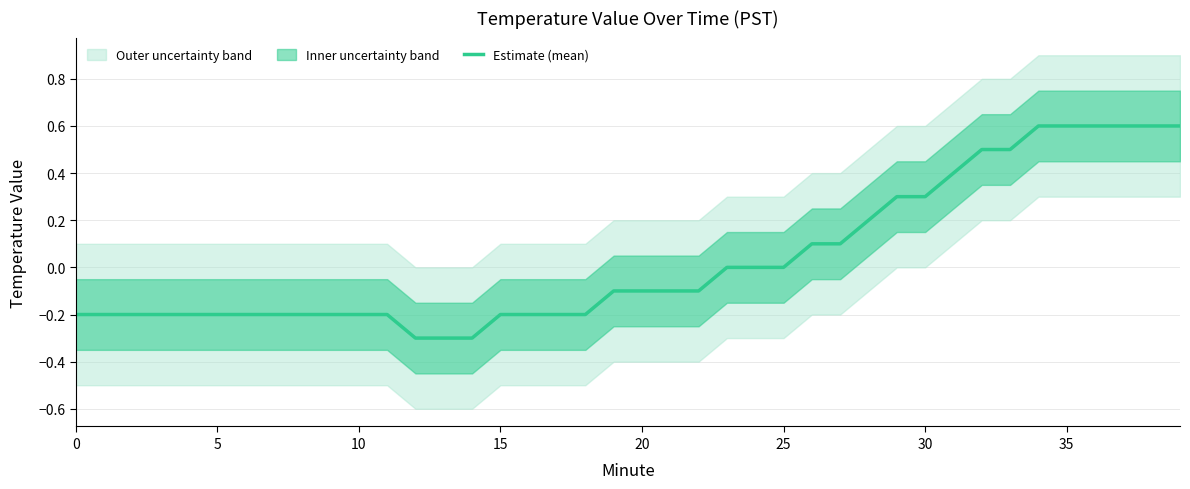

What is the minimum value for Estimate (mean)?

-0.3